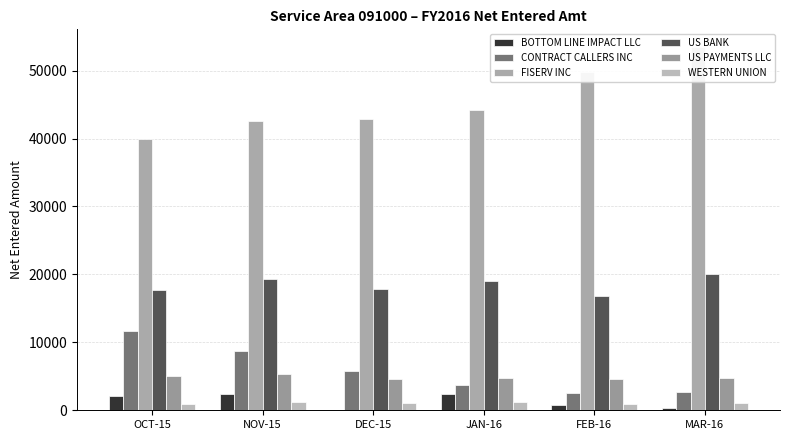

How many groups of bars are there?

6